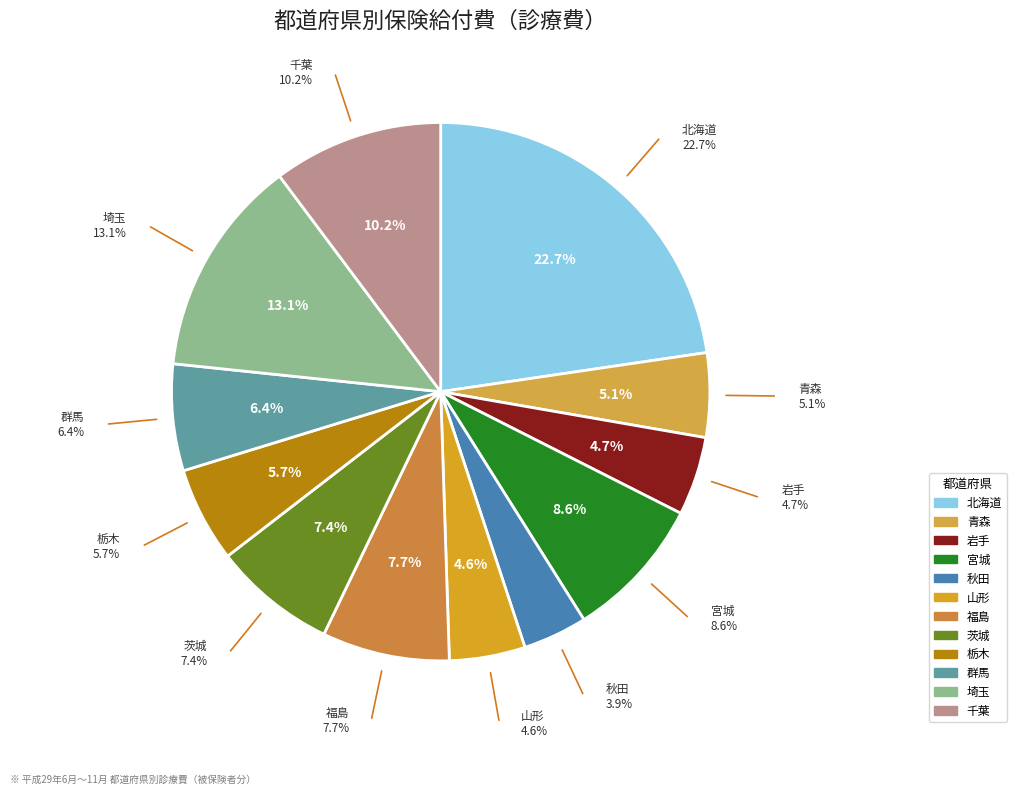

True or false: 秋田 accounts for 1% of the total.

False